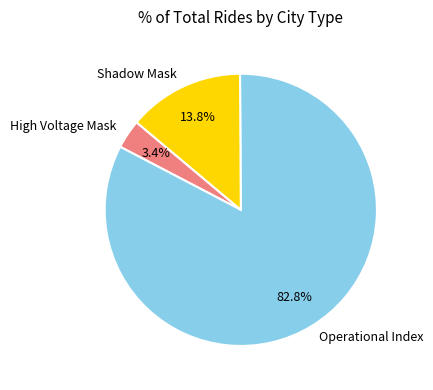

Which has a higher value, Operational Index or High Voltage Mask?

Operational Index